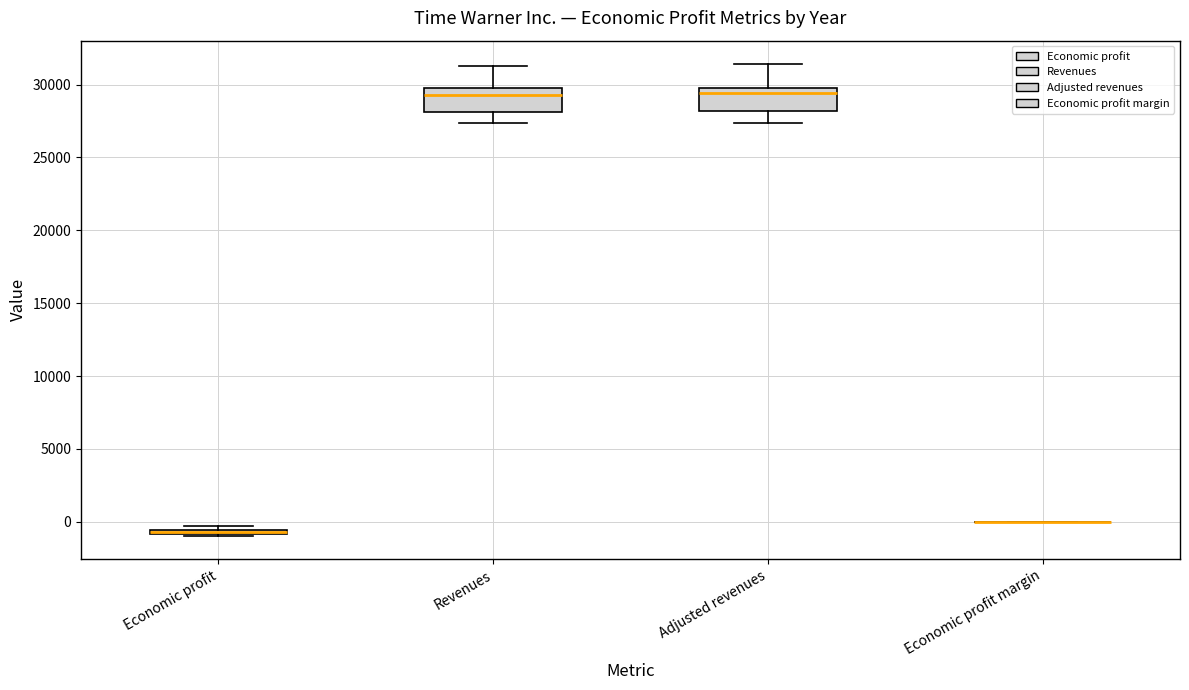

Where is the upper edge of the box for Economic profit on the y-axis? The values are not printed on the chart, so give them approximately, as read against the axis.

-500